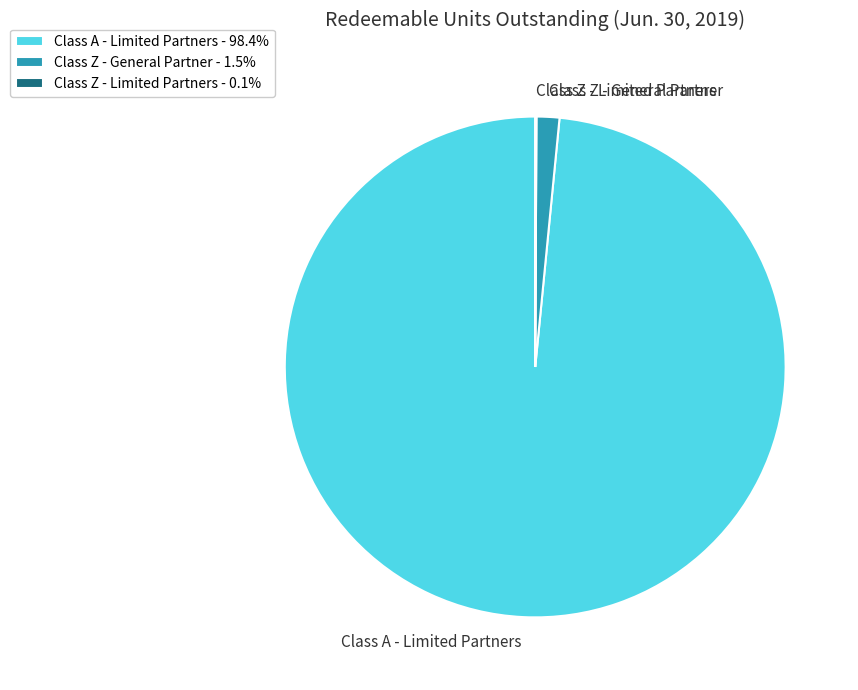

Combined, do Class Z - General Partner - 1.5% and Class A - Limited Partners - 98.4% account for over 50%?

Yes